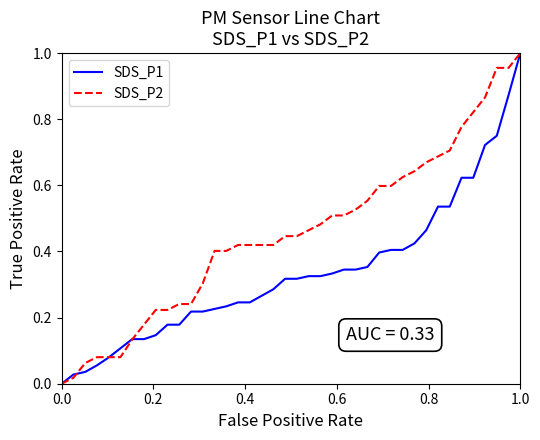

List the series in order of their overall mean, lowest first.

SDS_P1, SDS_P2